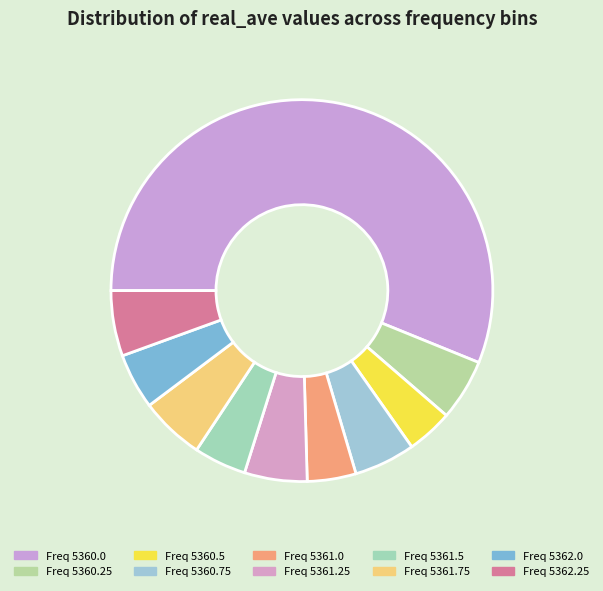

How many slices are in this pie chart?

10